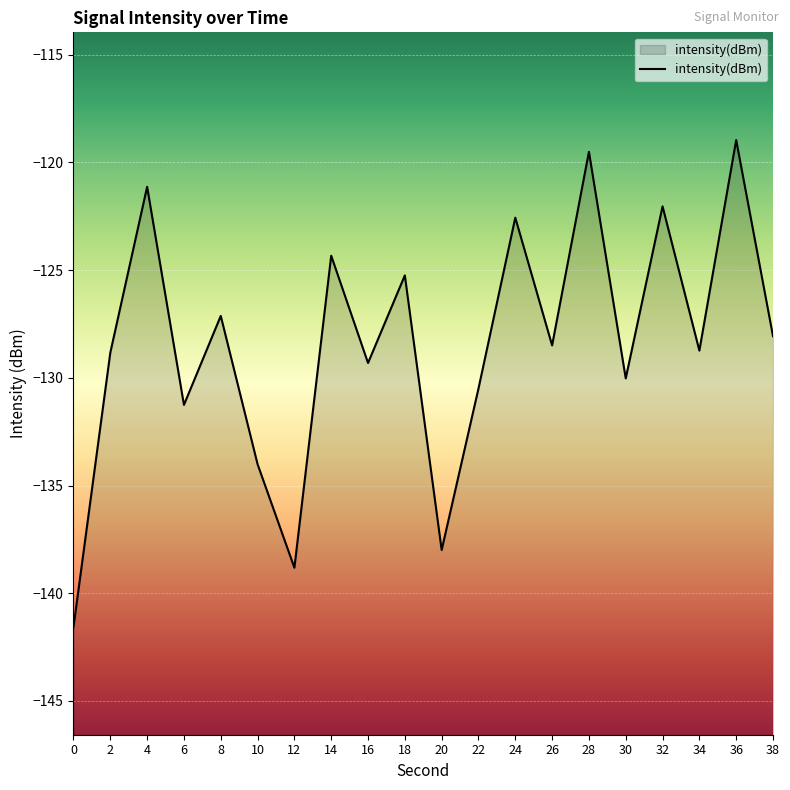

True or false: the data has more than 0 interior local peaks.

True